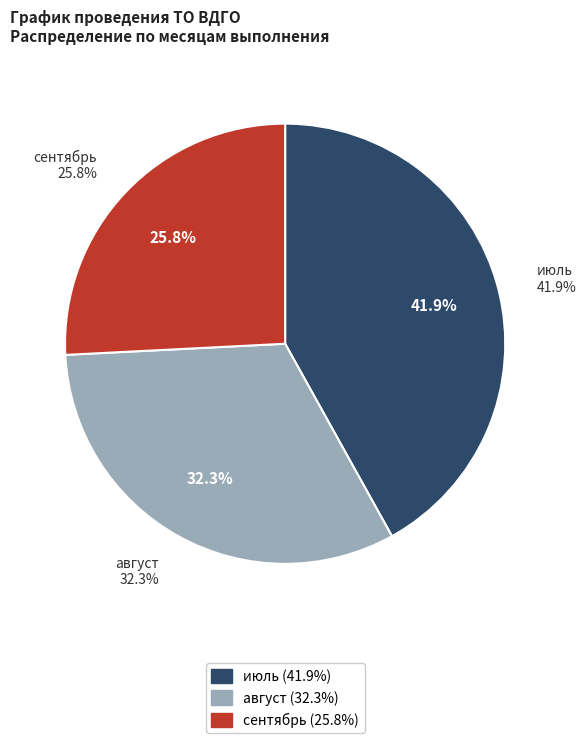

Is it true that сентябрь is 27% of the pie?

False